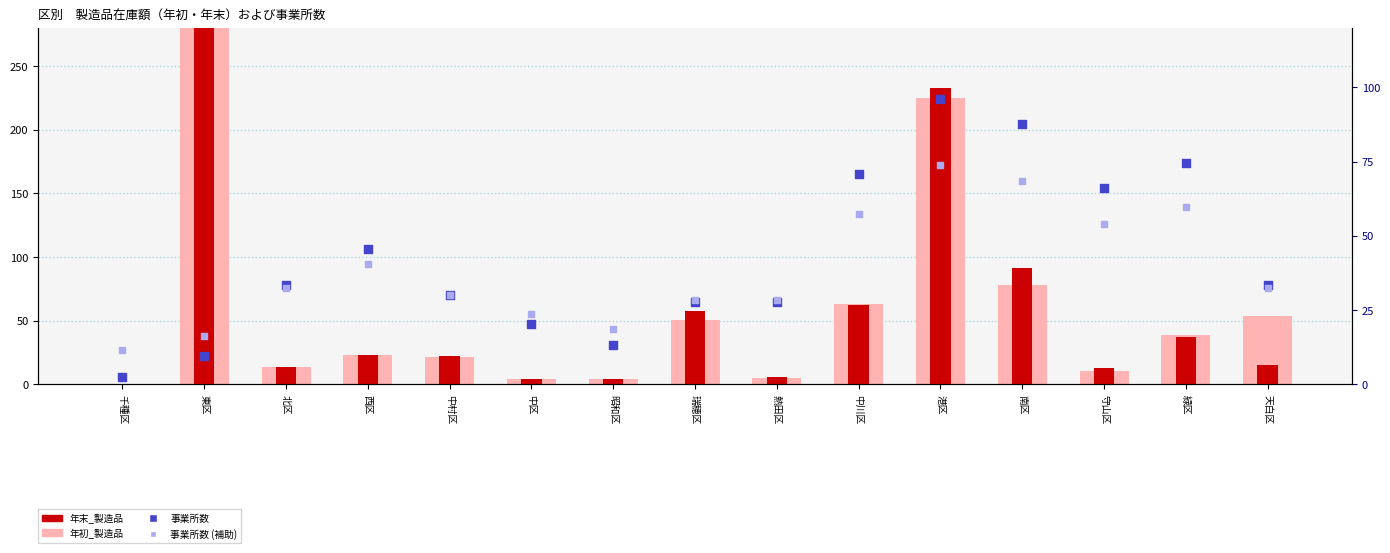

Which series reaches the minimum Y coordinate?

年初_製造品 (万円/万)